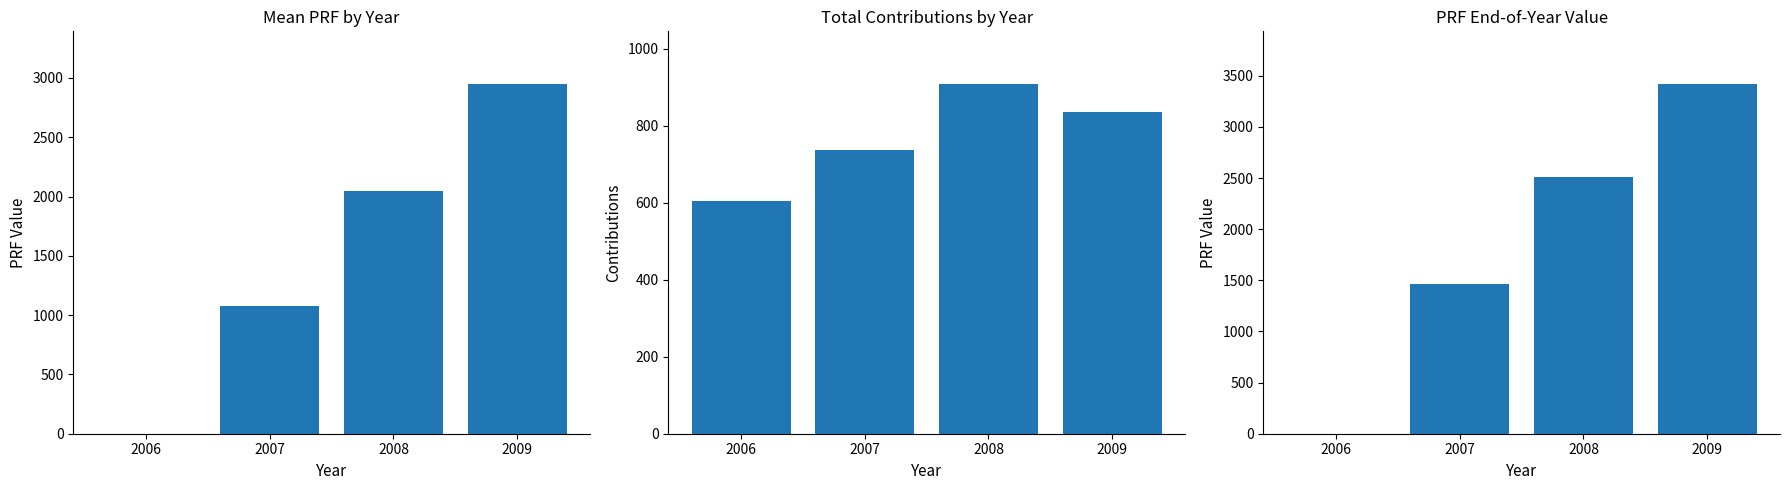

What is the spread (max minus min) of values at 2009?

2584.1